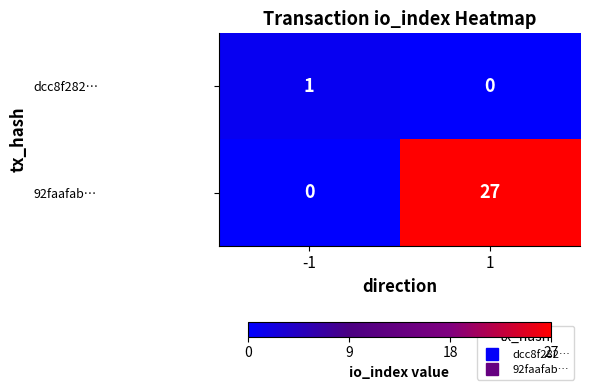

Reading left to right, what are all the values shown in this chart?

dcc8f282…: -1=1	1=0
92faafab…: -1=0	1=27